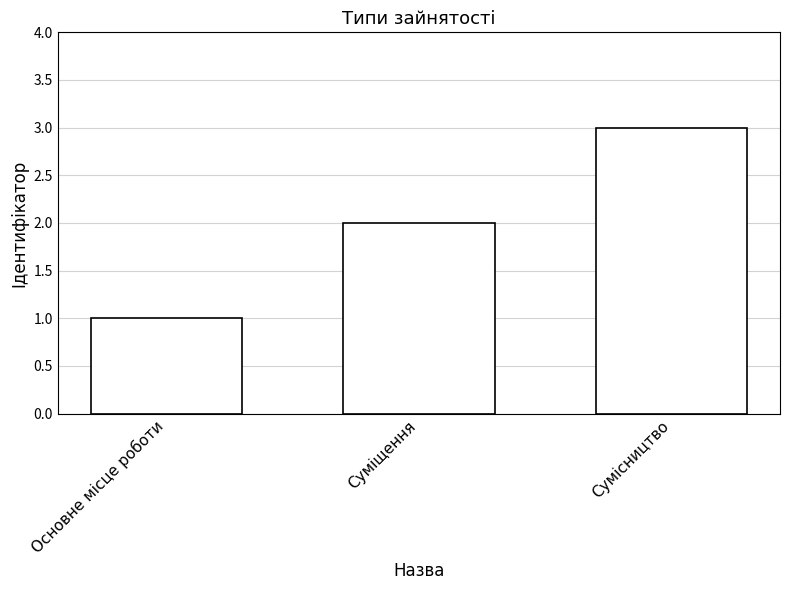

What is the sum of the values at Основне місце роботи and Суміщення?

3